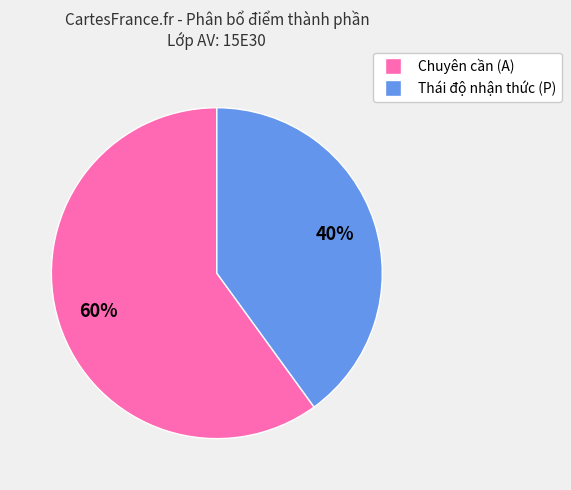

Does Chuyên cần (A) represent more than half of the total?

Yes